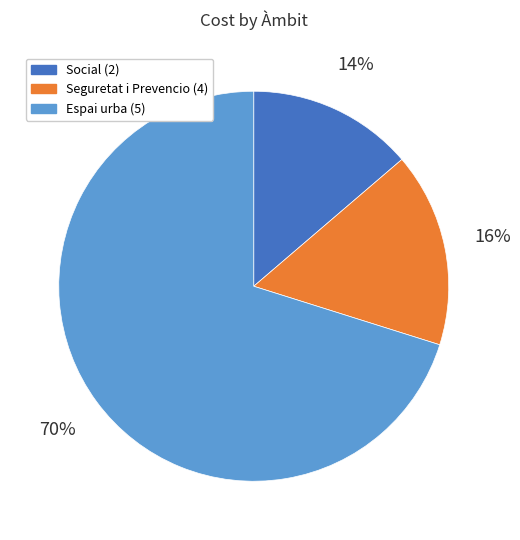

Combined, do Social (2) and Espai urba (5) account for over 50%?

Yes